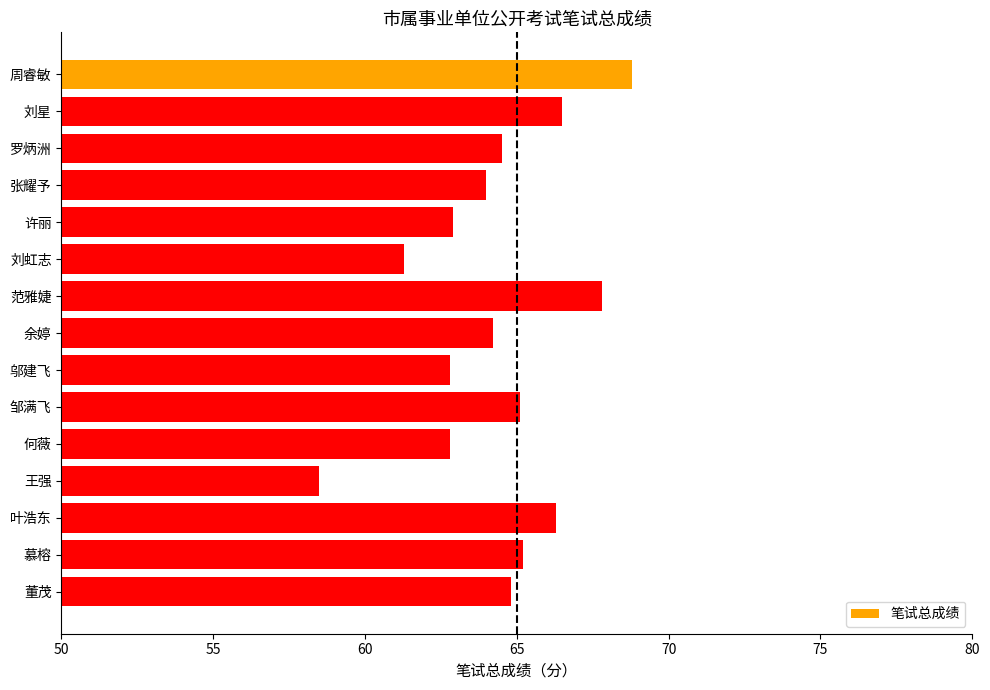

The value at 刘星 is 108.2. True or false?

False